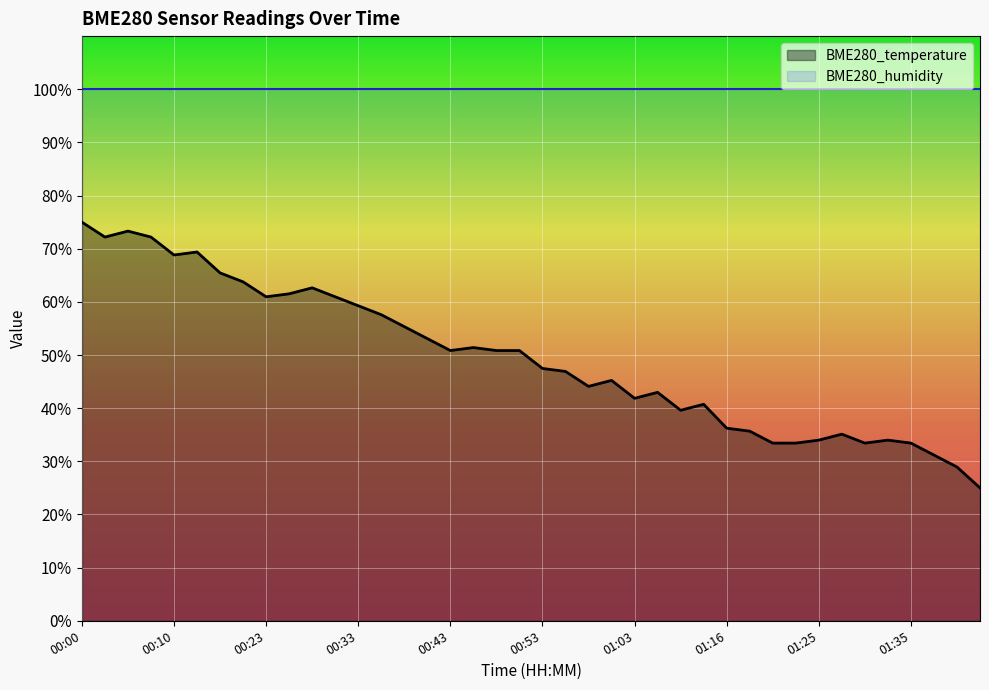

Where does the data first go above 50?

00:00